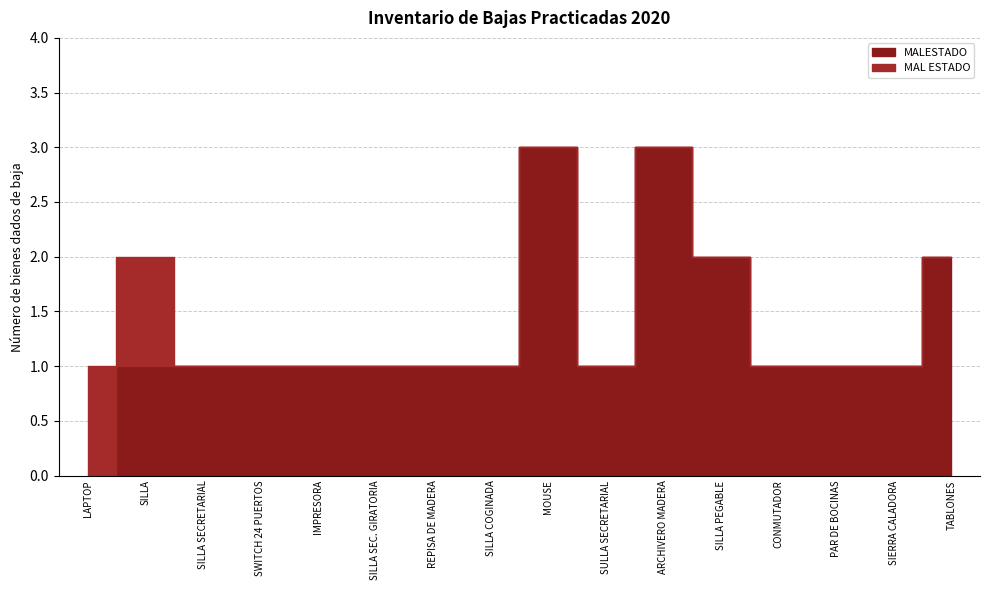

Is it true that the value at SILLA SECRETARIAL GIRATORIA is 1?

False